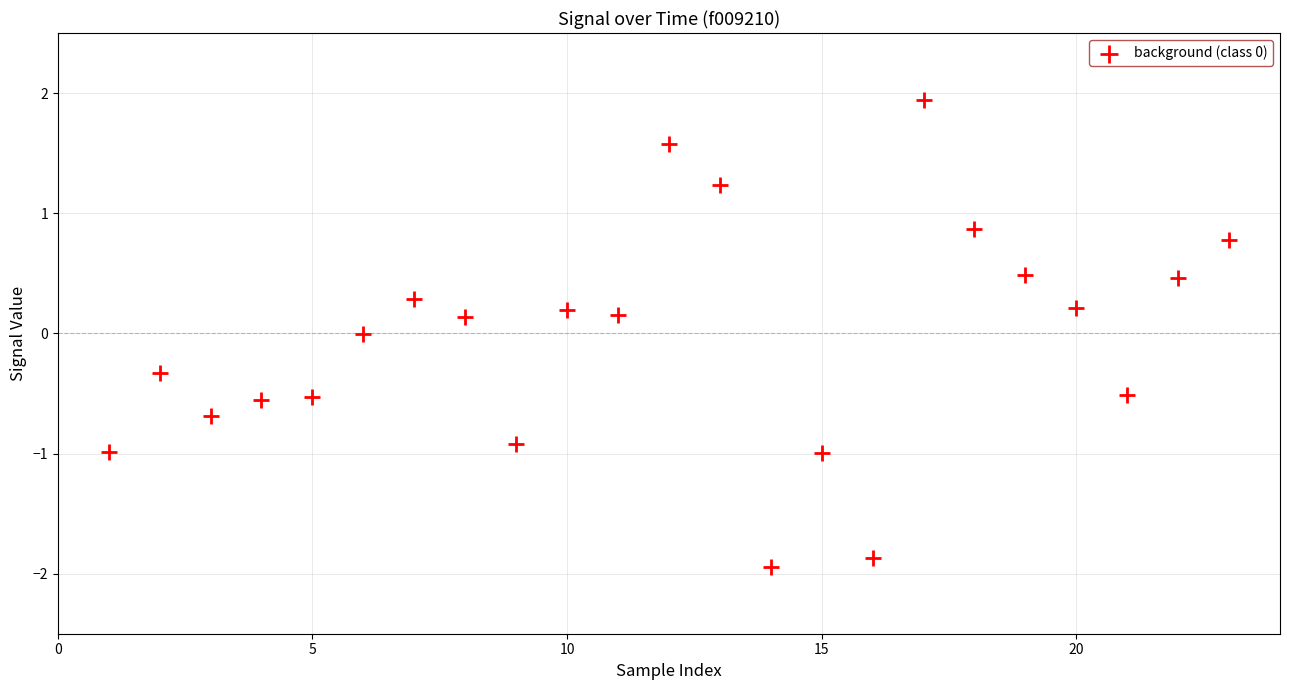

What is the range of X values (max minus min)?

22.0